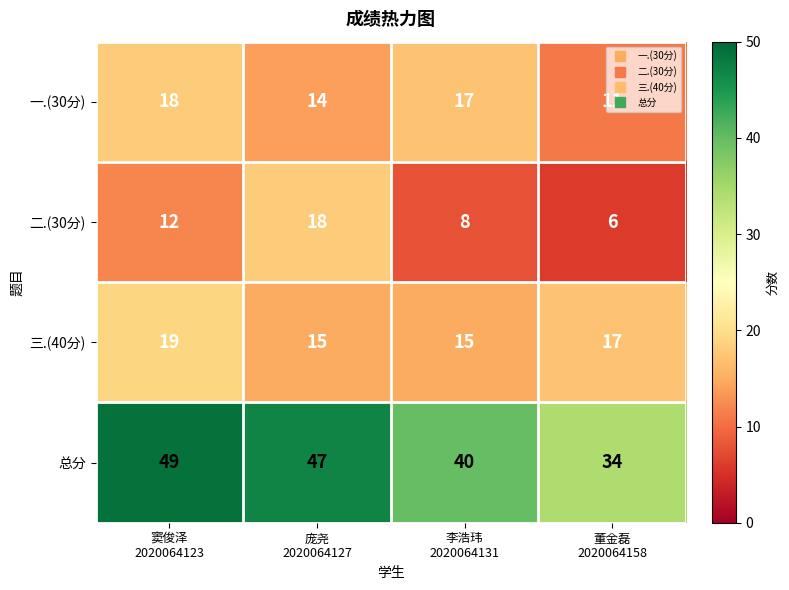

At which category is the sum across all series the highest?

窦俊泽
2020064123